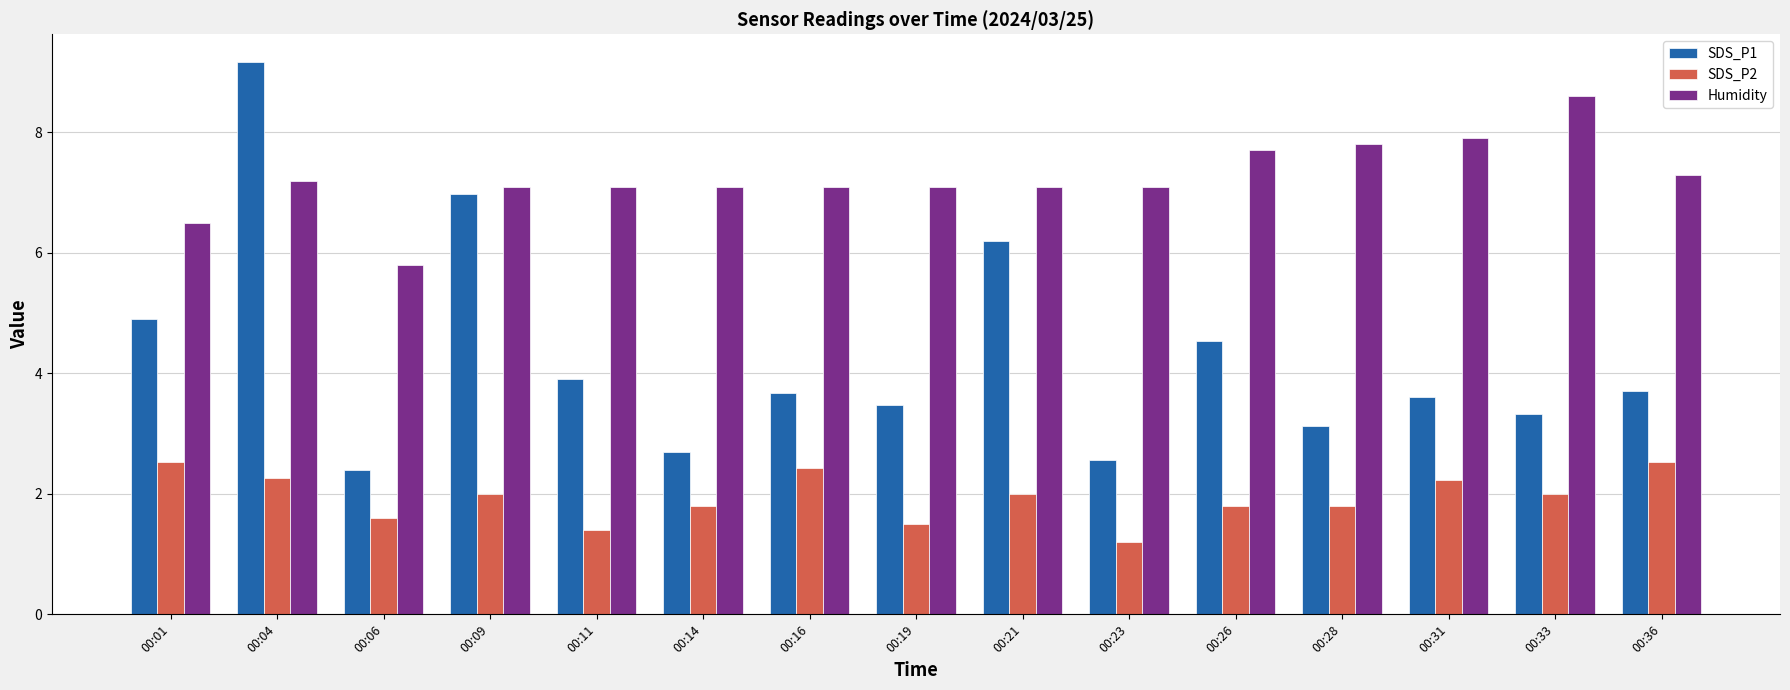

Which series has the widest spread of values?

SDS_P1